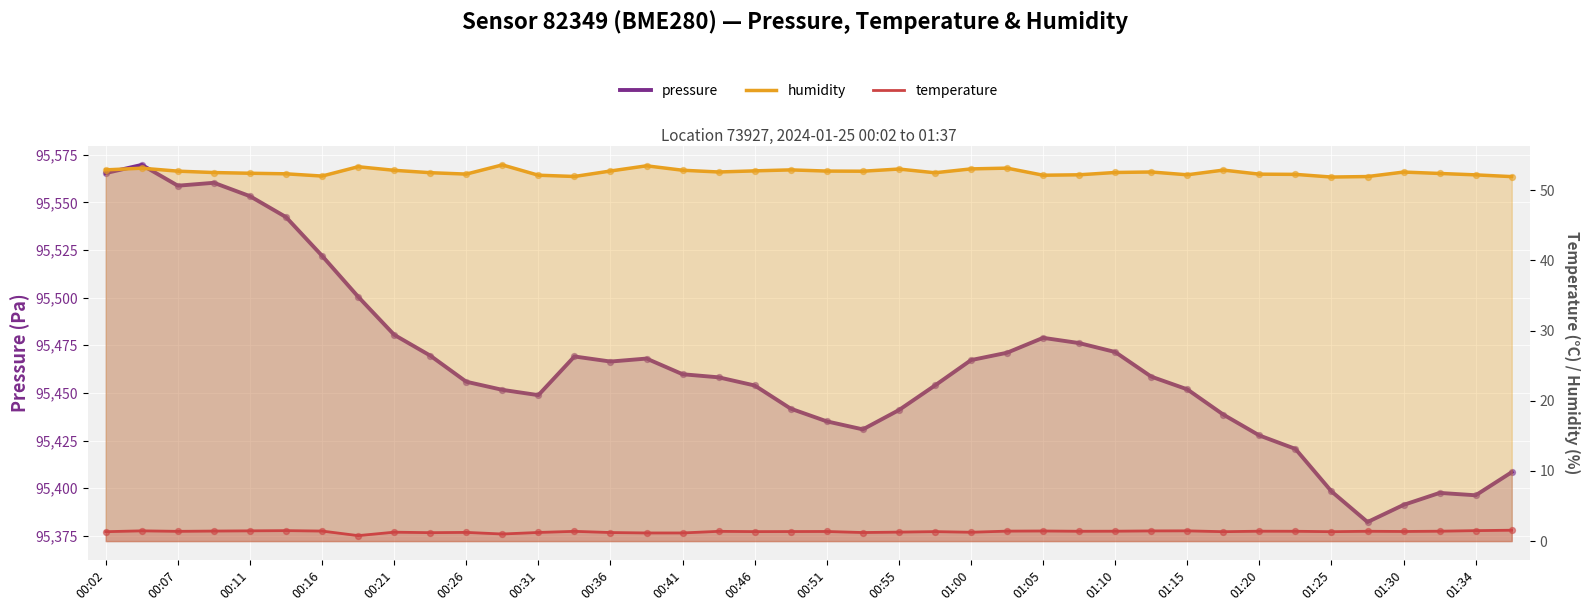

At how many categories does at least one series exceed 36129?

40